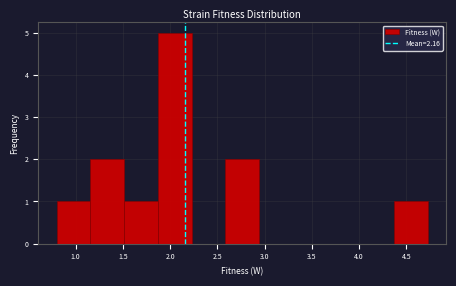

What is the height of the bar covering 1.50 to 1.85 on the x-axis? Neither the bar edges nor the heights are printed on the chart, so give them approximately, as read against the axes.

1